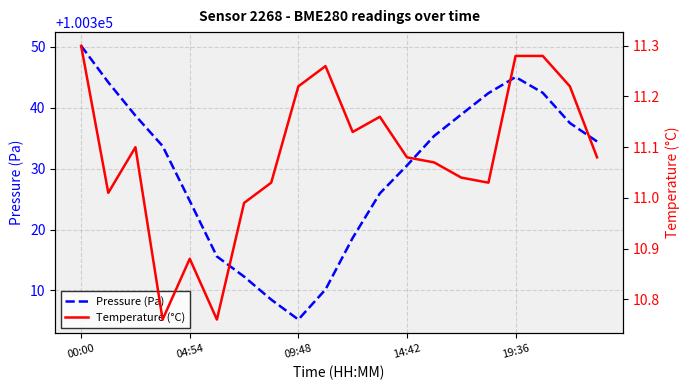

True or false: Pressure (Pa) has a value of 156177.5 at 14:42.

False